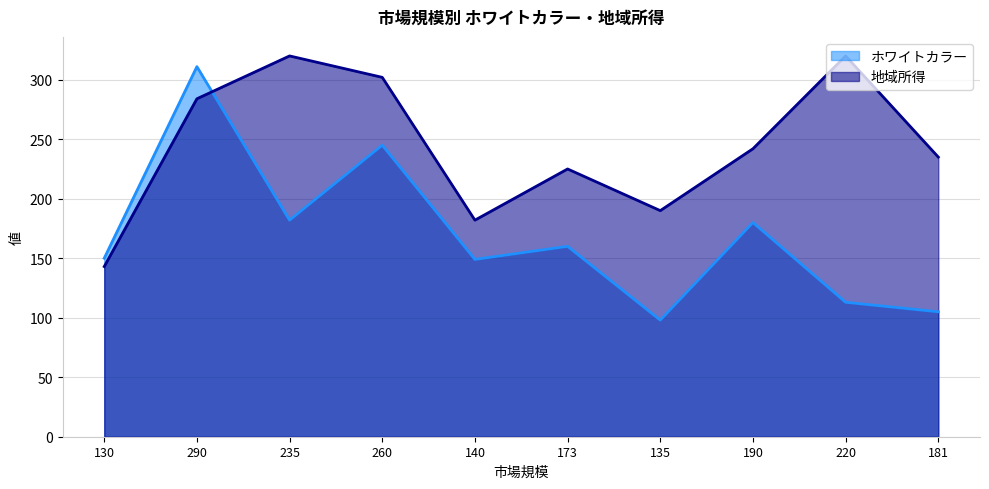

How many lines are shown in the chart?

2